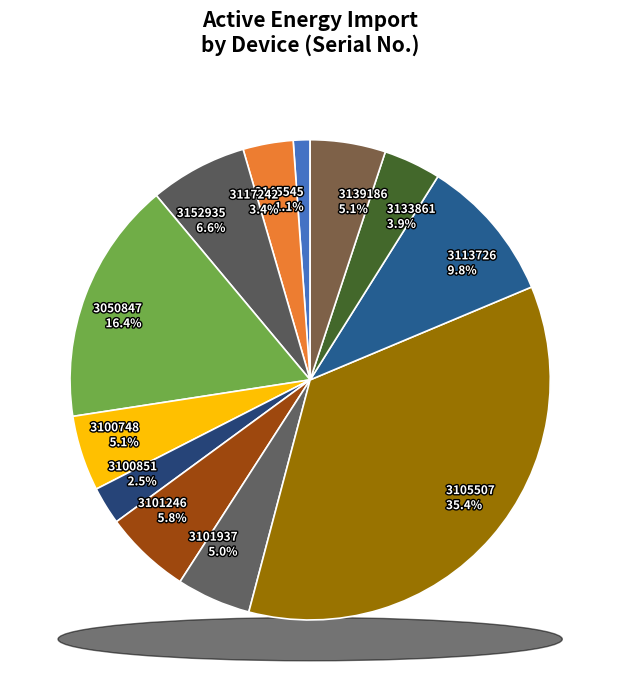

True or false: 3152935 accounts for 1% of the total.

False